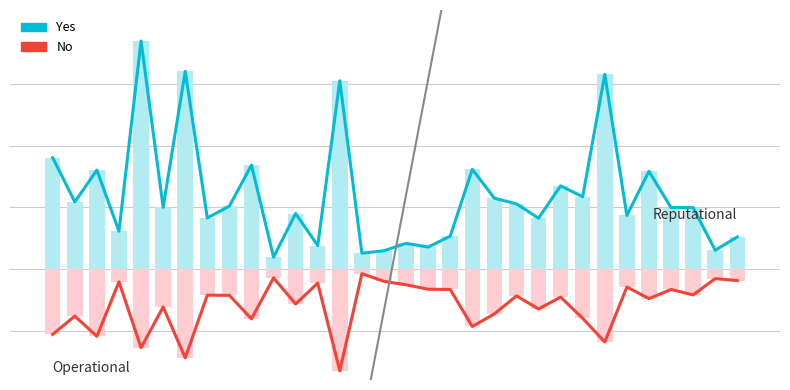

At how many categories does at least one series exceed 159?

22